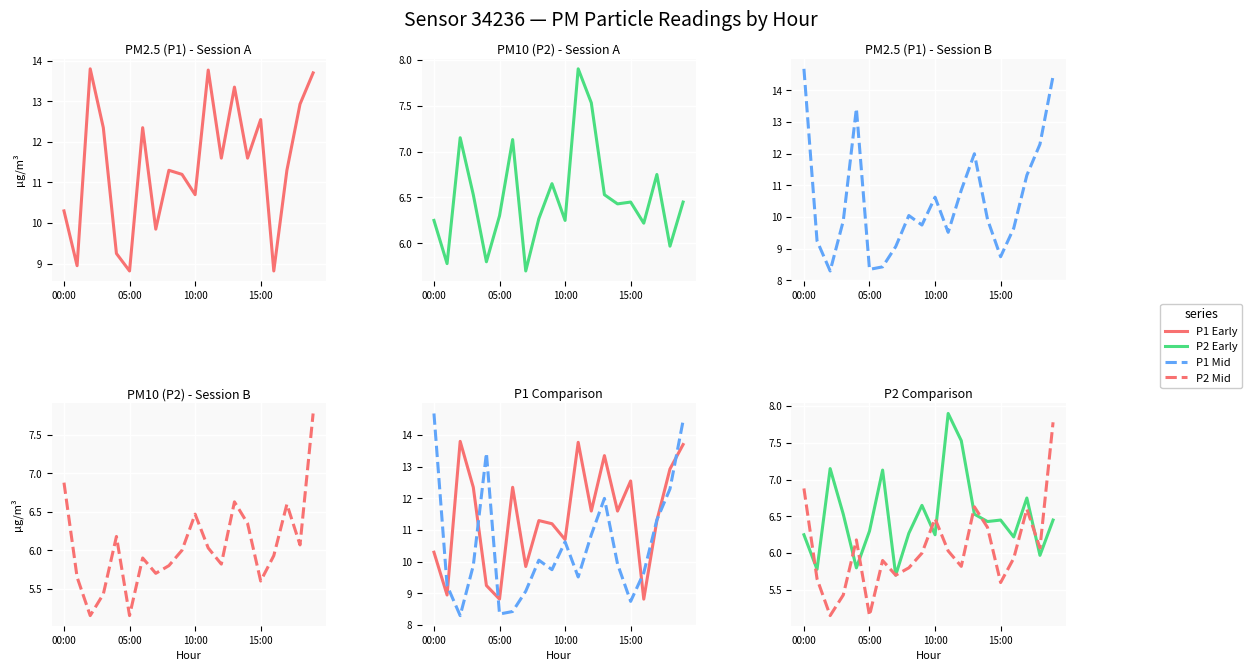

How many interior local peaks does the P1 Early series have?

6